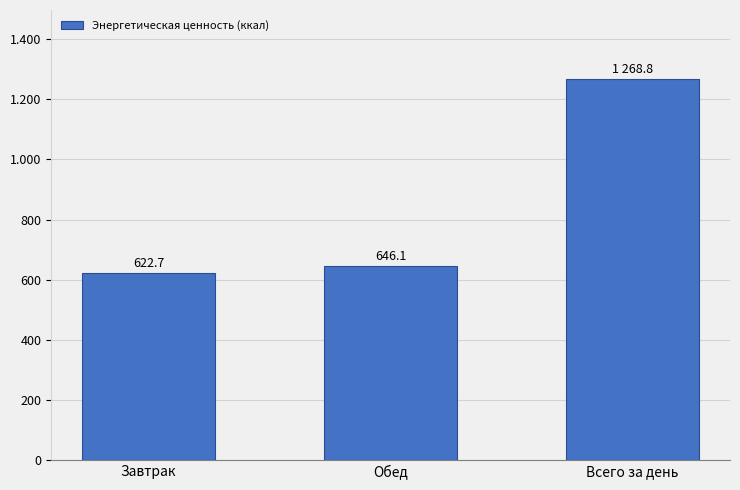

Are the bars grouped side by side (vs. stacked)?

No